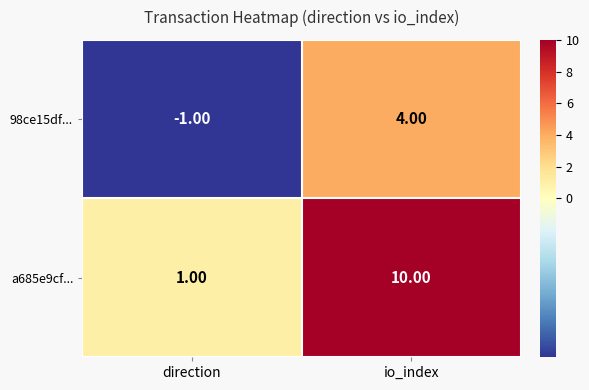

Which series has the largest range (max minus min)?

a685e9cf...